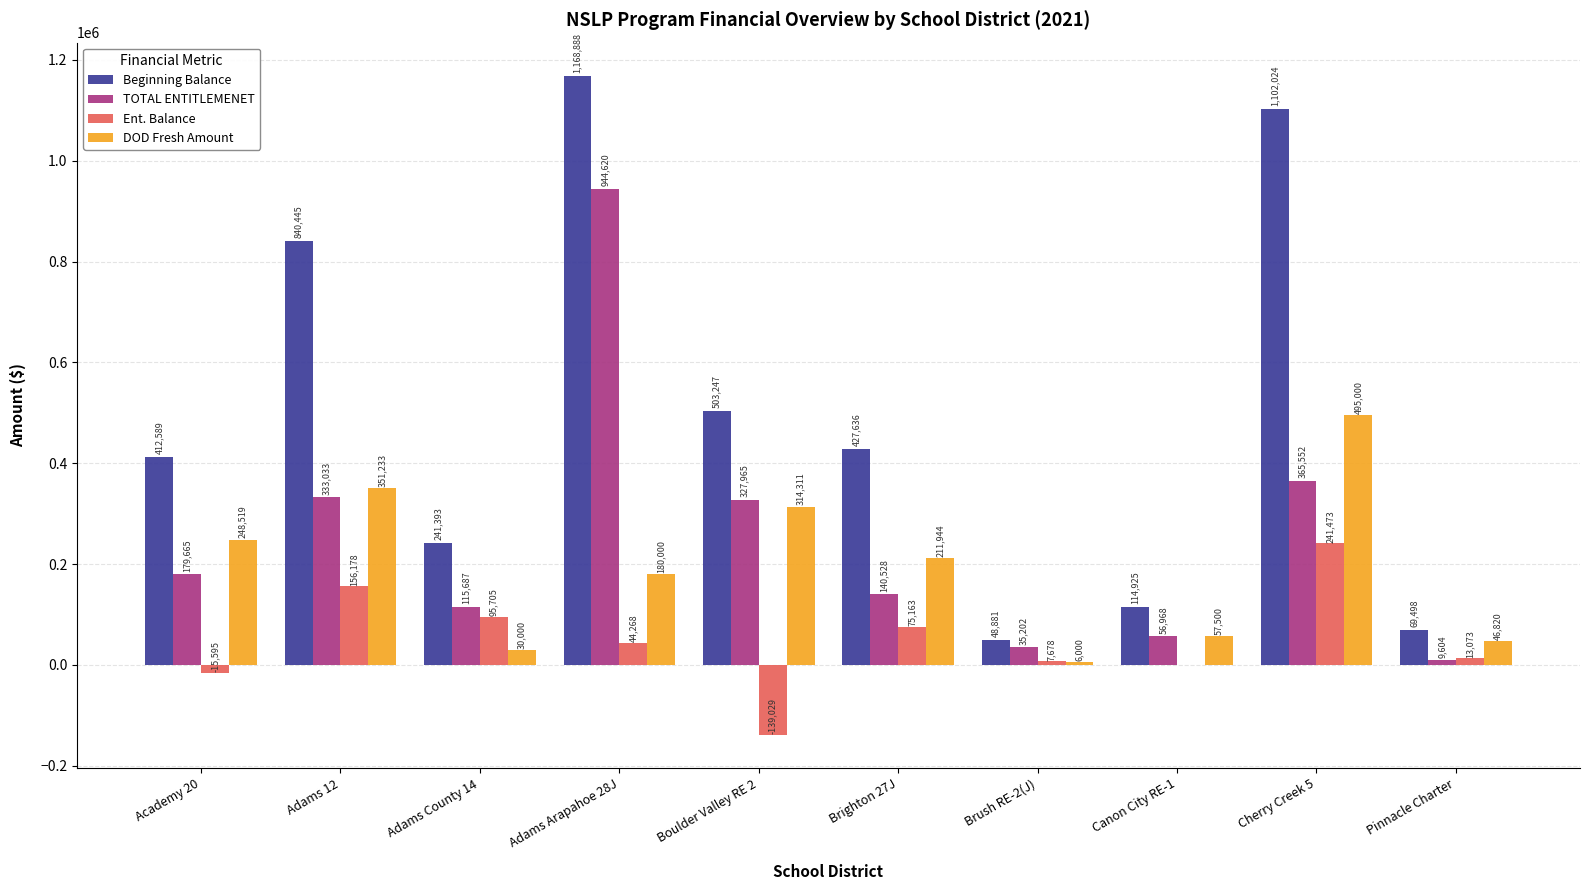

Are the bars grouped side by side (vs. stacked)?

Yes